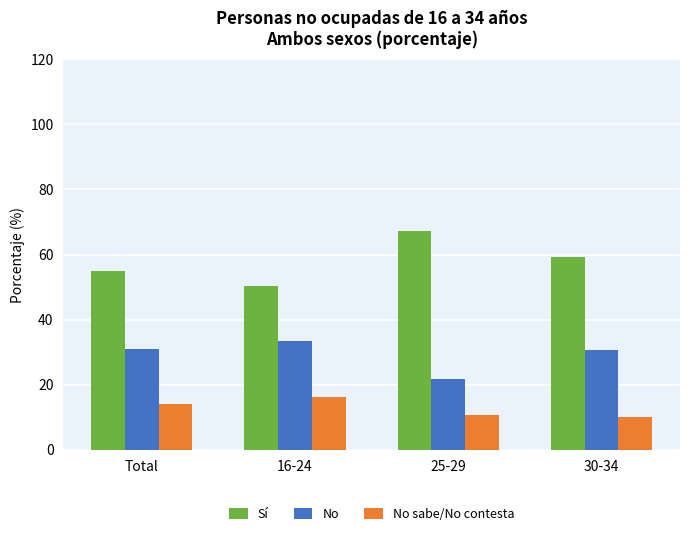

List the series in order of their overall mean, highest first.

Sí, No, No sabe/No contesta